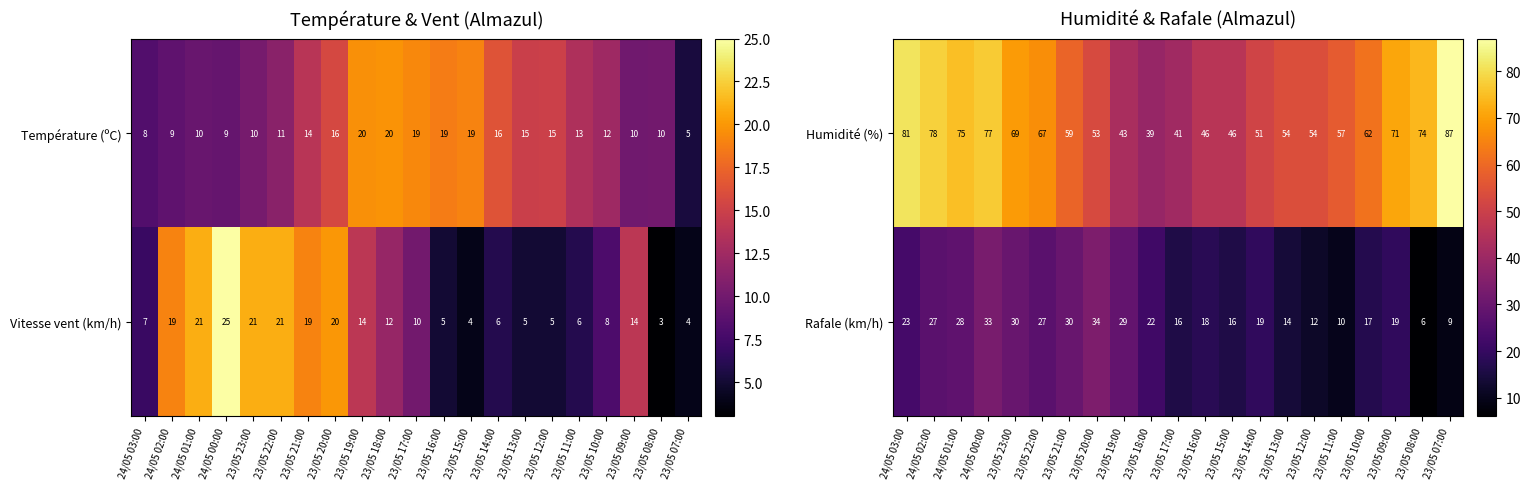

At which label does Humidité (%) reach its peak?

23/05 07:00